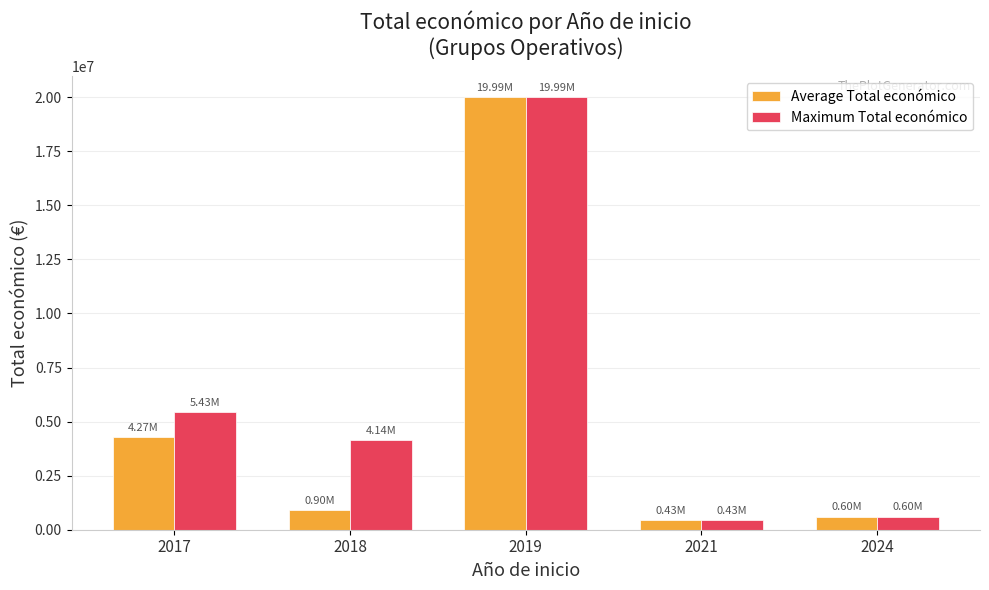

Is the value of Maximum Total económico at 2021 greater than the value of Average Total económico at 2017?

No